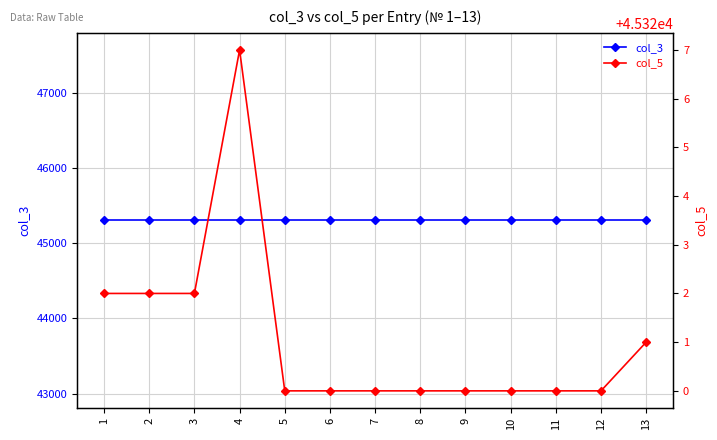

True or false: col_5 has a value of 45320 at 5.

True